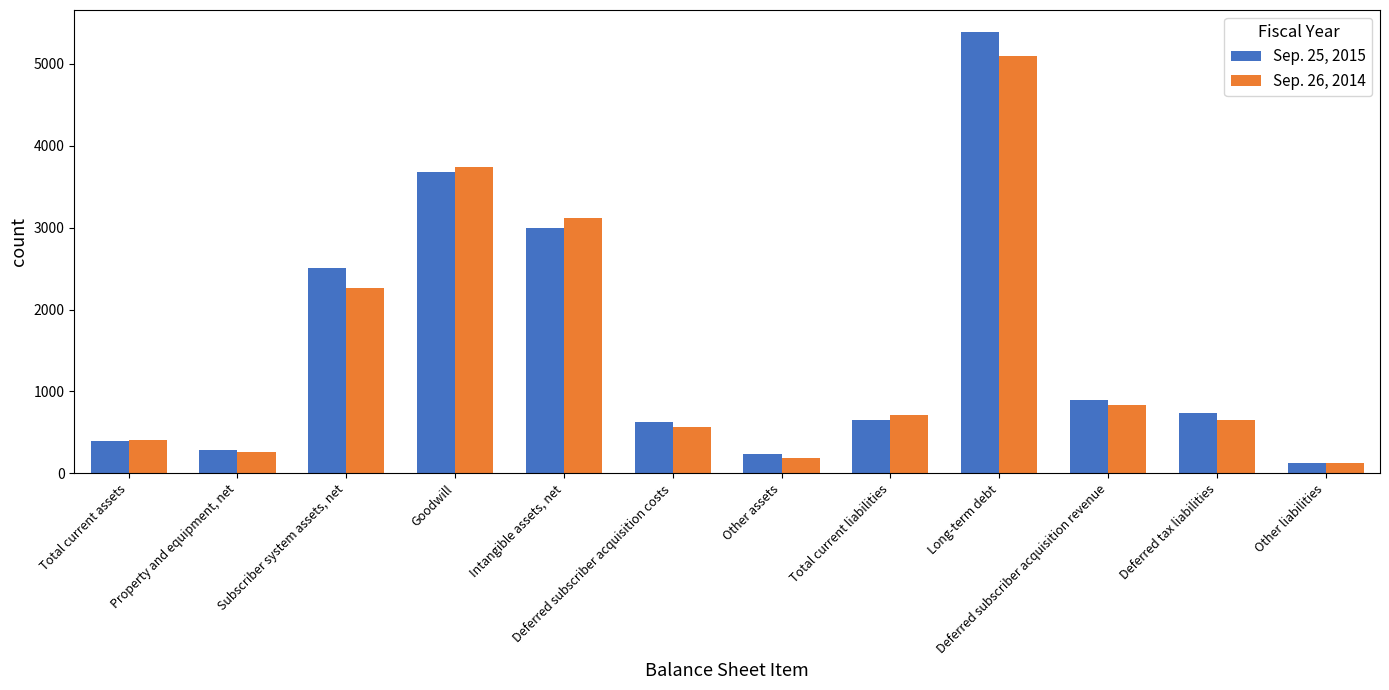

Which series has the largest range (max minus min)?

Sep. 25, 2015